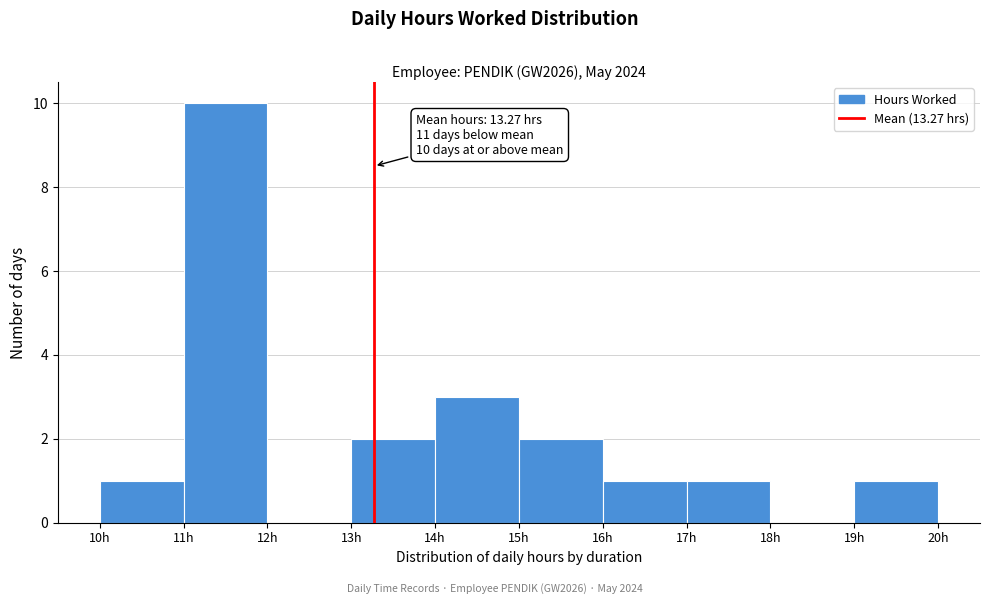

Over which range of the x-axis is the bar tallest?

11 to 12